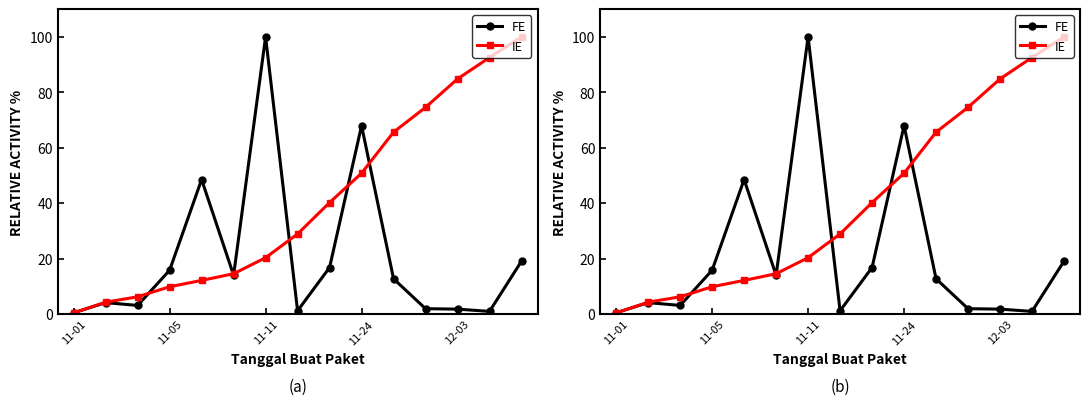

What position from the right is 10?

5